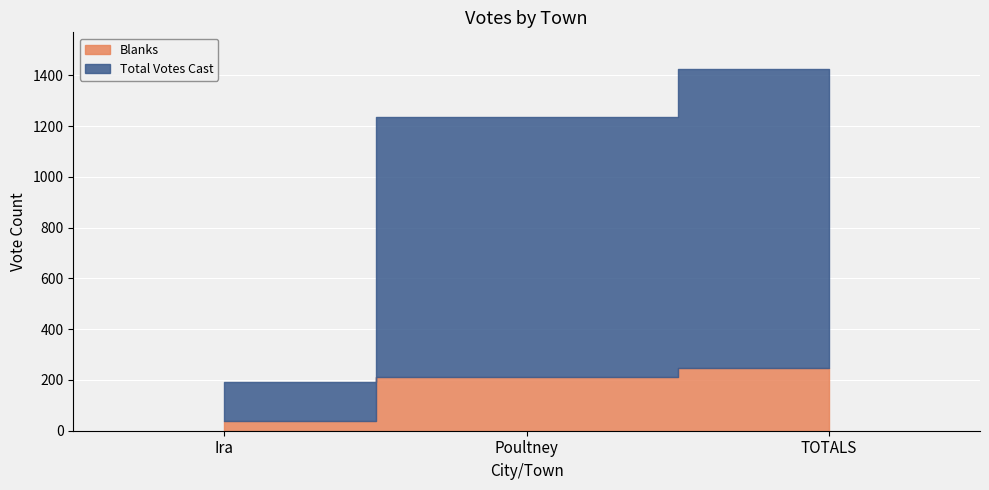

Which series changed the most between Ira and Poultney?

Total Votes Cast